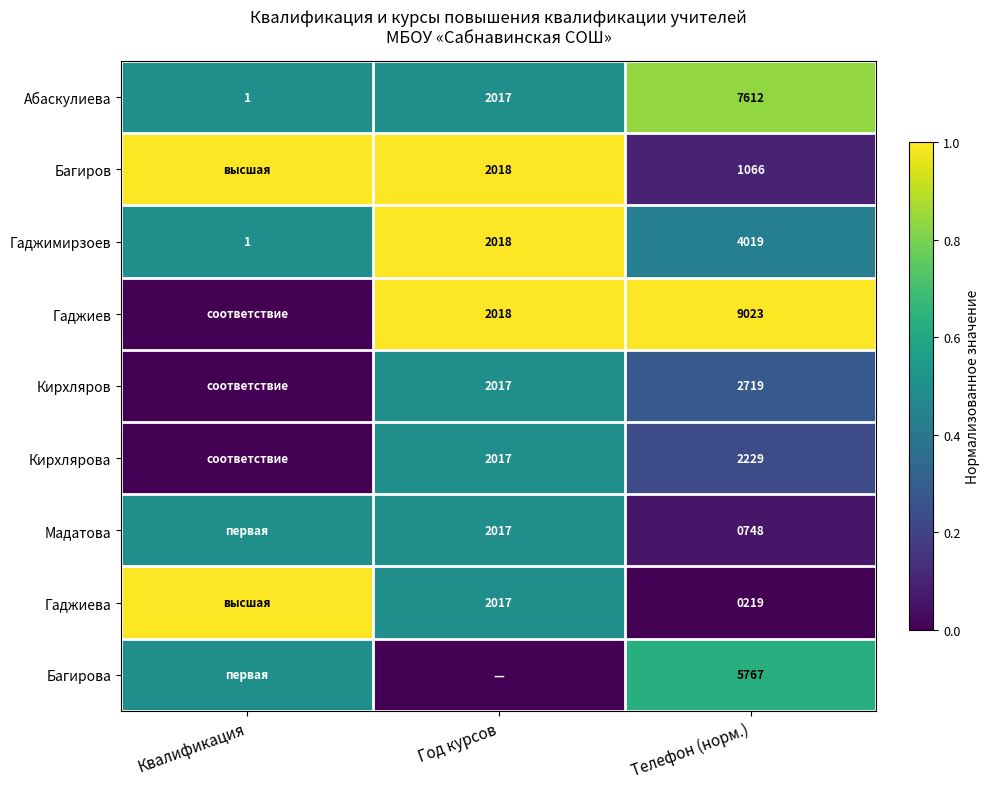

Which category has the highest value across all series?

Телефон (норм.)